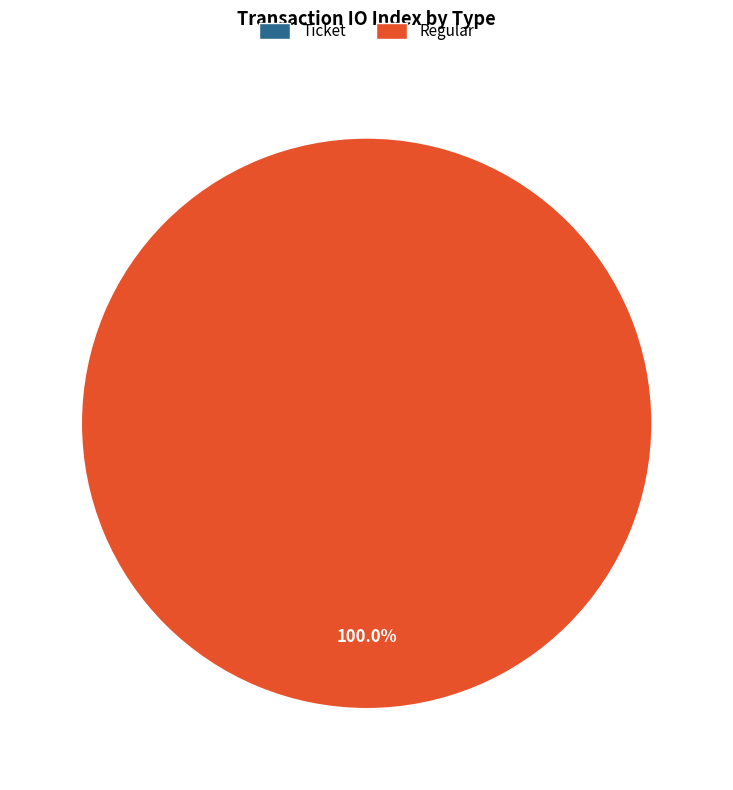

Does Ticket account for over 50% of the chart?

No